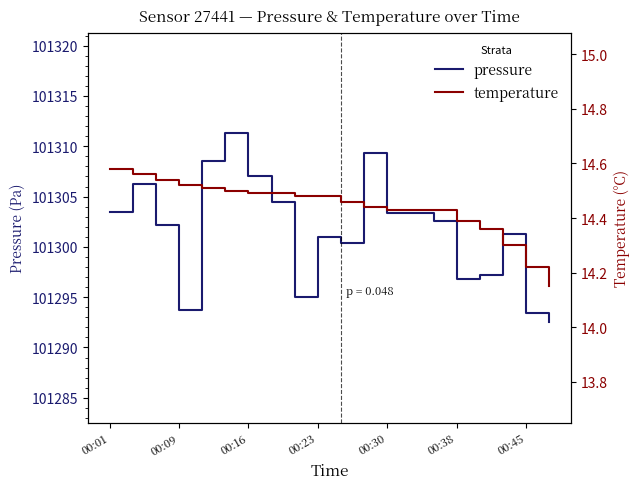

True or false: pressure and temperature intersect in this chart.

False